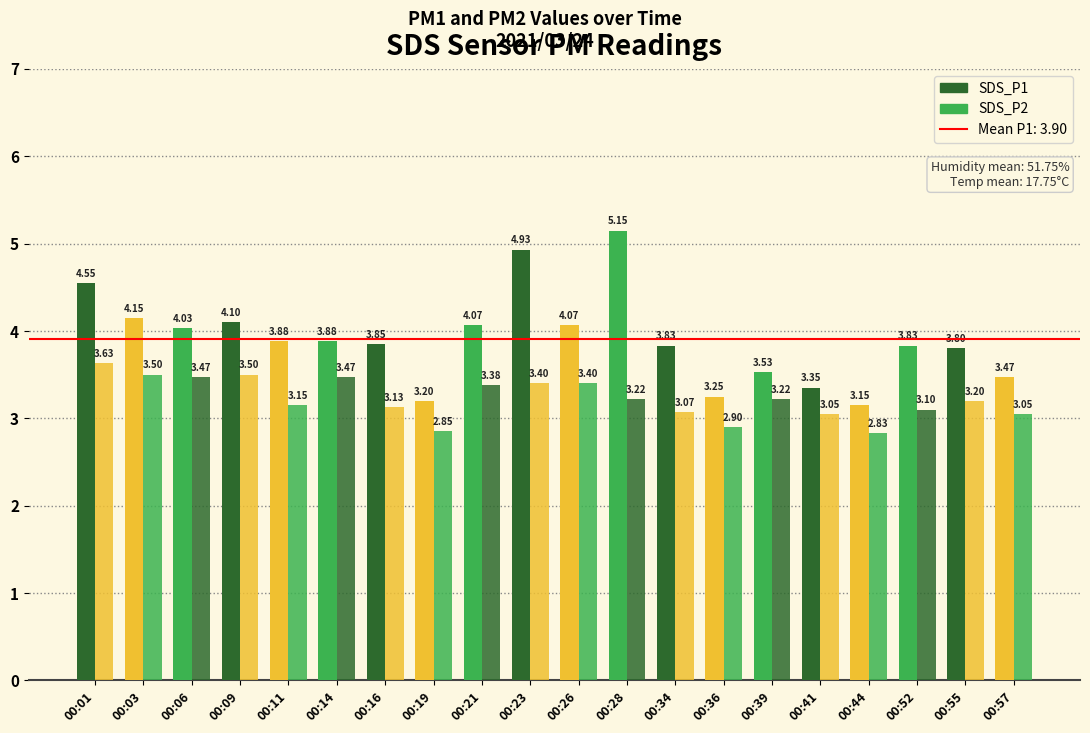

What is the value of the SDS_P1 bar at the 5th from the left?

3.9